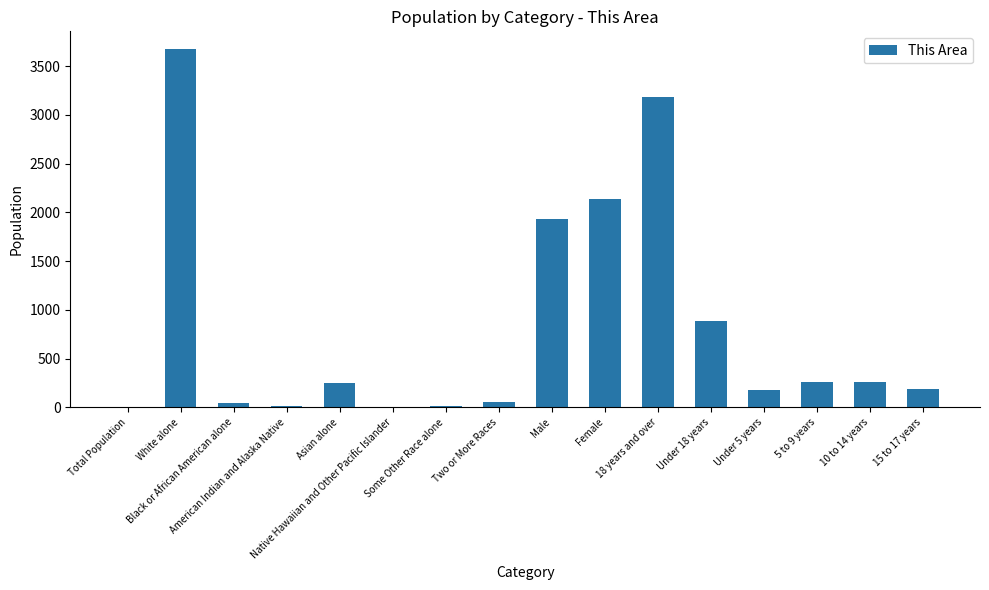

Rank the categories by value from lowest to highest.

Native Hawaiian and Other Pacific Islander, Total Population, American Indian and Alaska Native, Some Other Race alone, Black or African American alone, Two or More Races, Under 5 years, 15 to 17 years, Asian alone, 10 to 14 years, 5 to 9 years, Under 18 years, Male, Female, 18 years and over, White alone